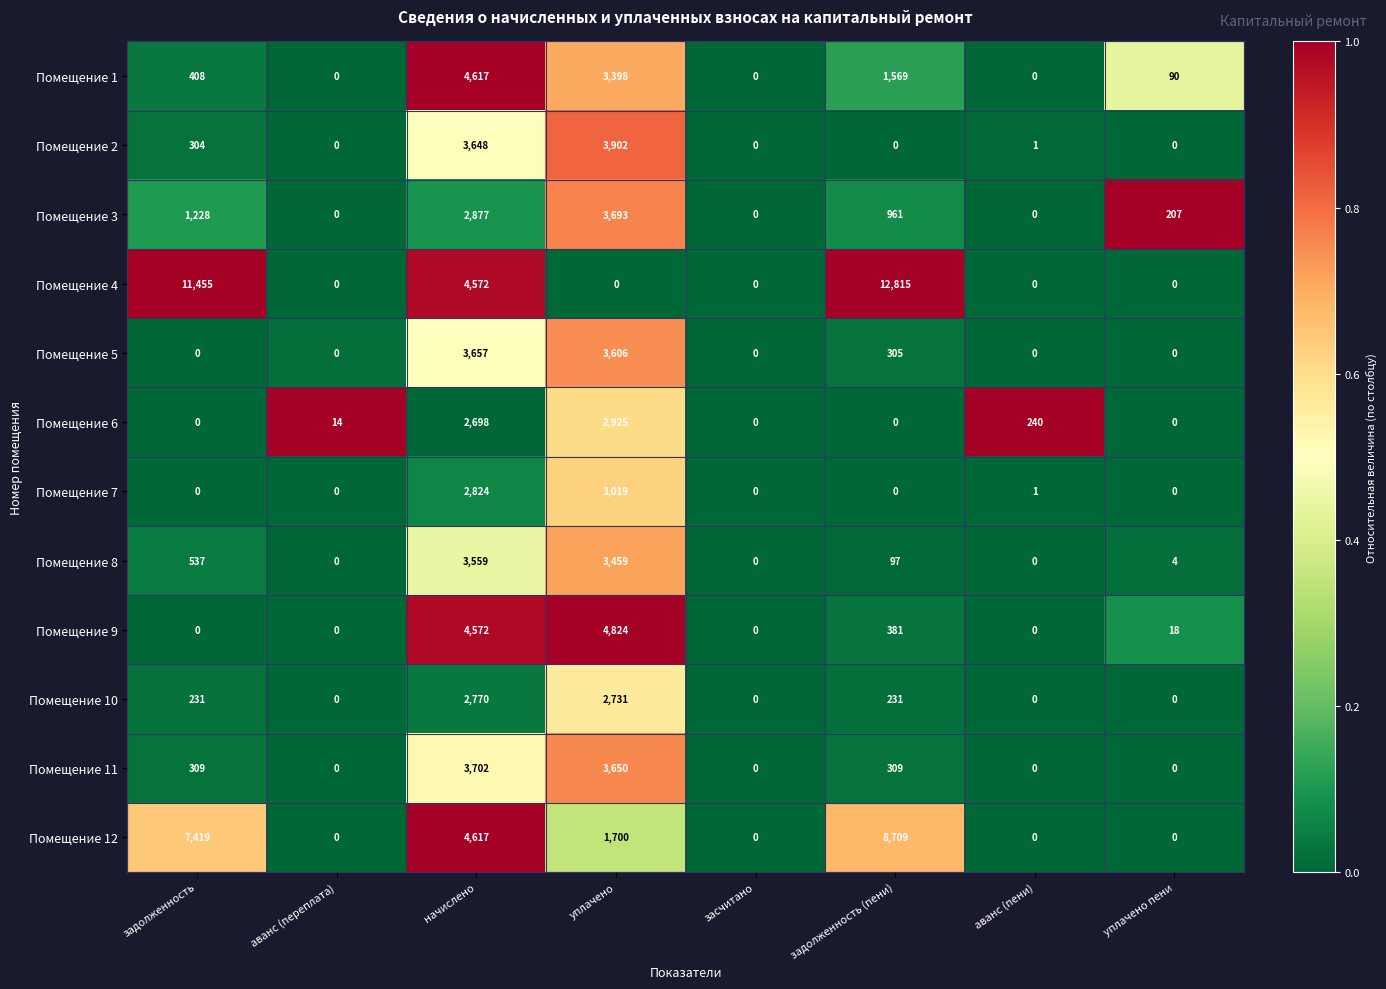

What is the greatest value displayed?

12815